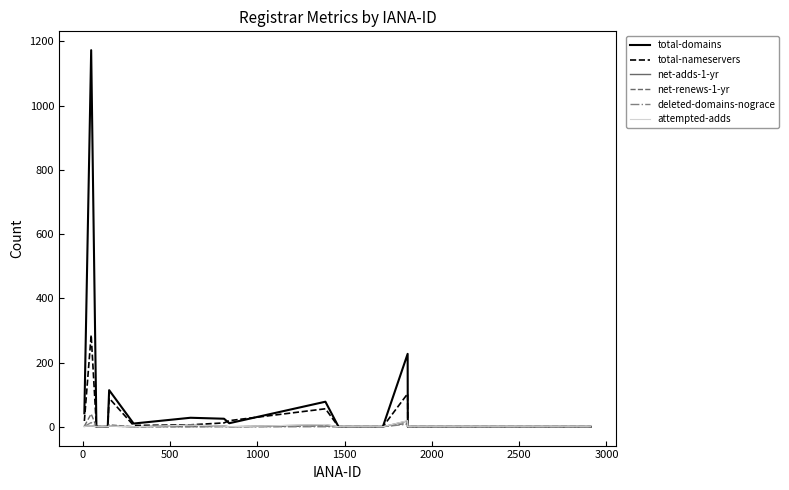

What is the maximum value for total-nameservers?

286